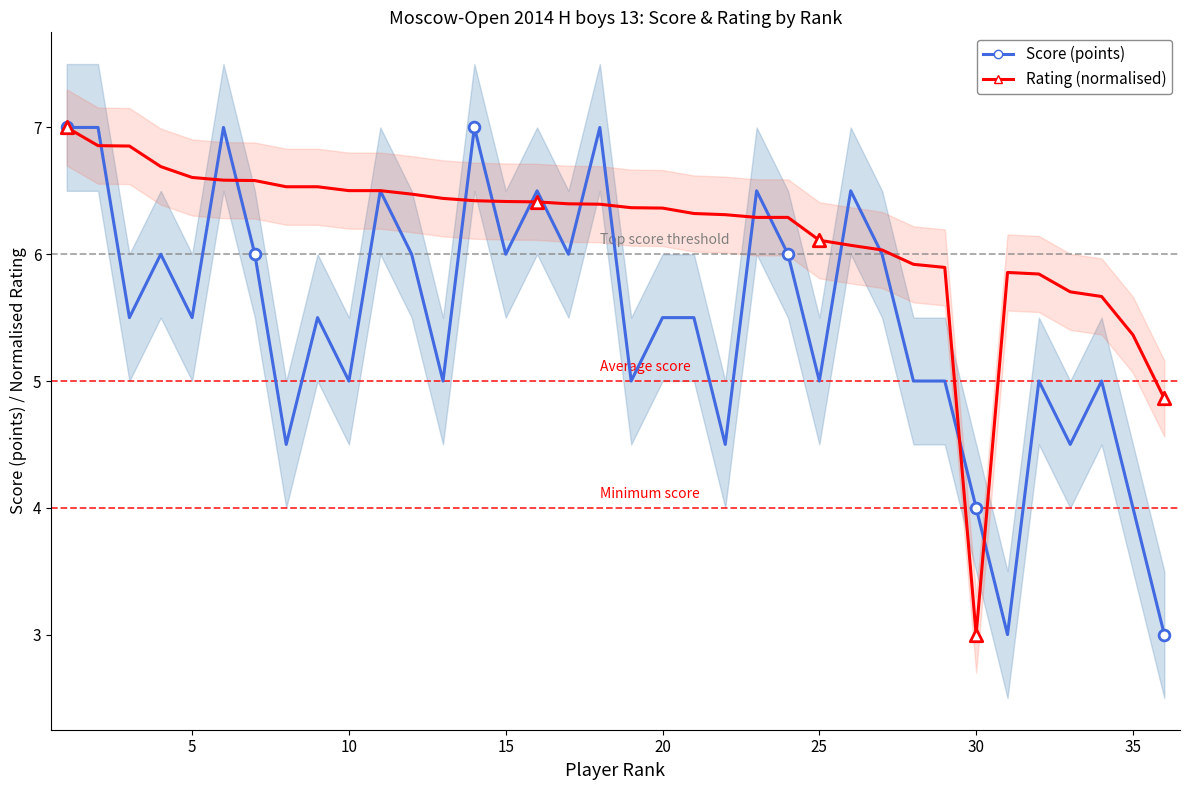

Which series has the largest total across all categories?

Rating (normalised)